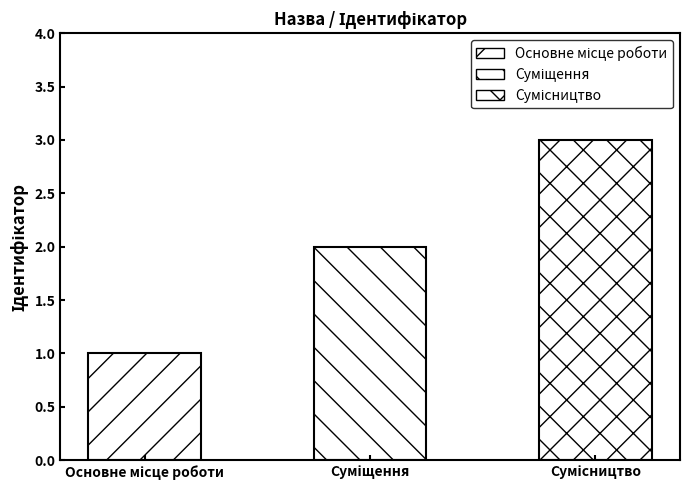

Reading left to right, what are all the values shown in this chart?

Основне місце роботи=1	Суміщення=2	Сумісництво=3